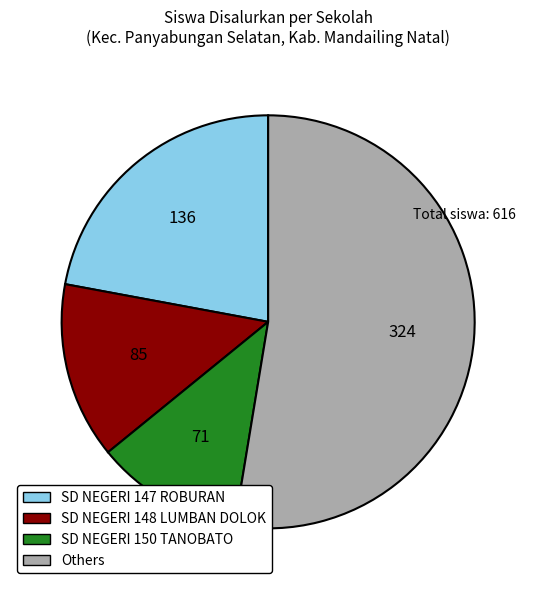

What is the ratio of the value at SD NEGERI 147 ROBURAN to the value at SD NEGERI 148 LUMBAN DOLOK?

1.6